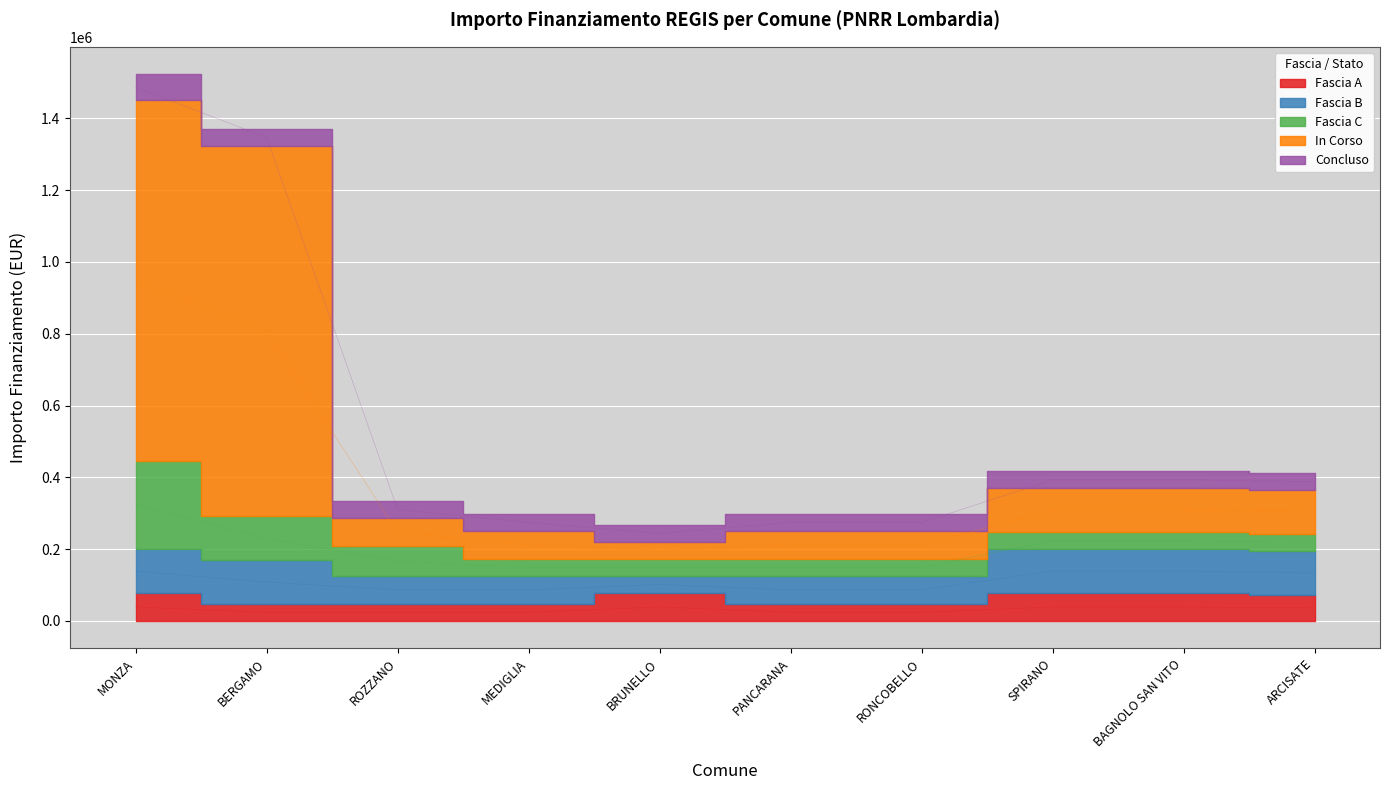

Read the Concluso value at MONZA, to the nearest 10.

72830